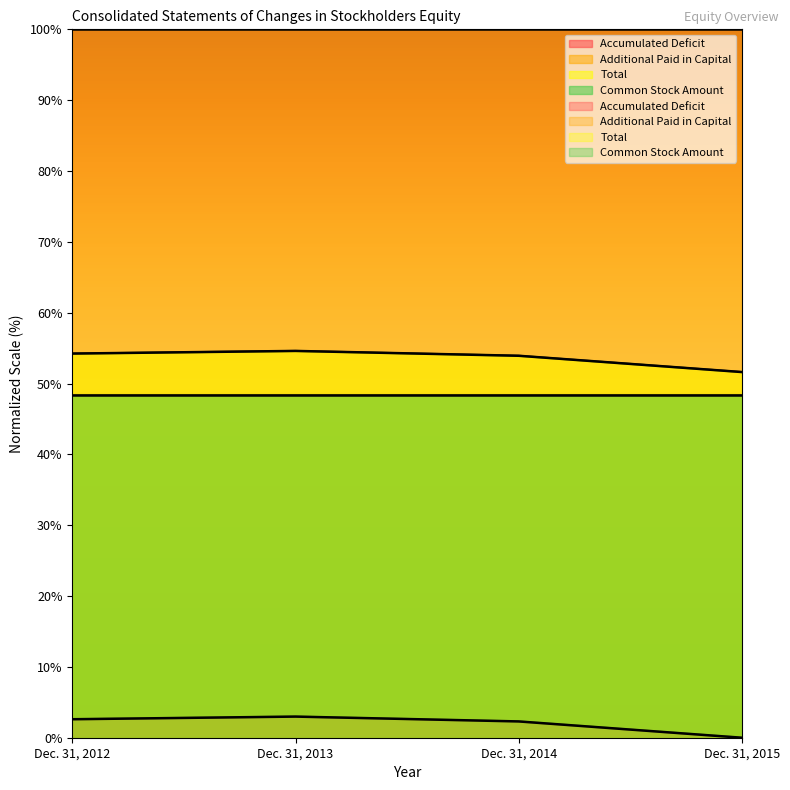

Rank the series by their maximum value, from highest to lowest.

Total, Accumulated Deficit